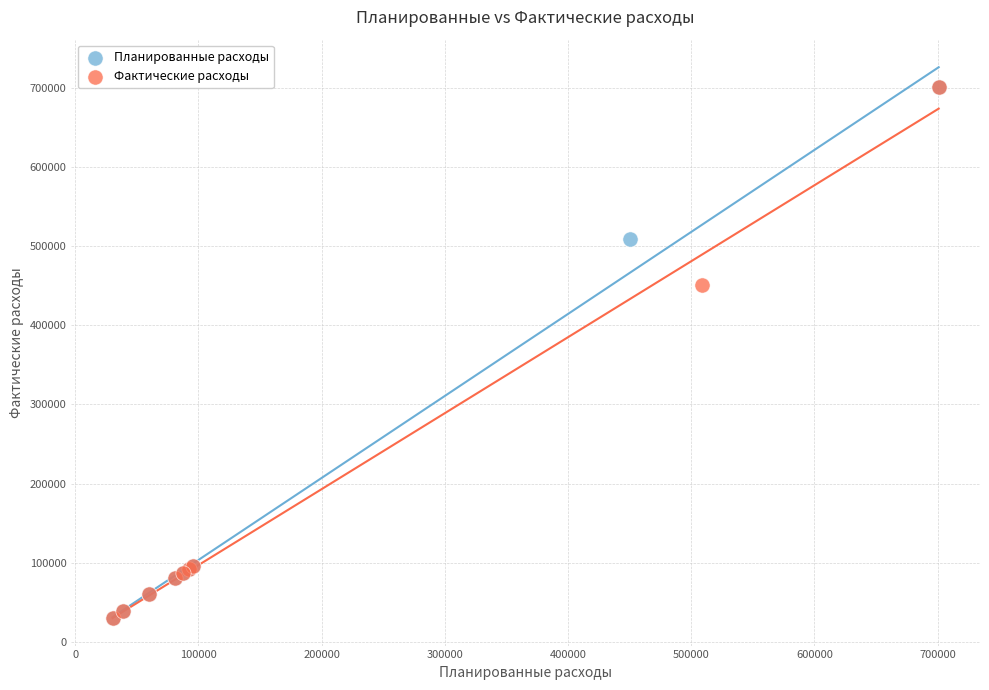

What are all the series names shown in the legend?

Планированные расходы, Фактические расходы